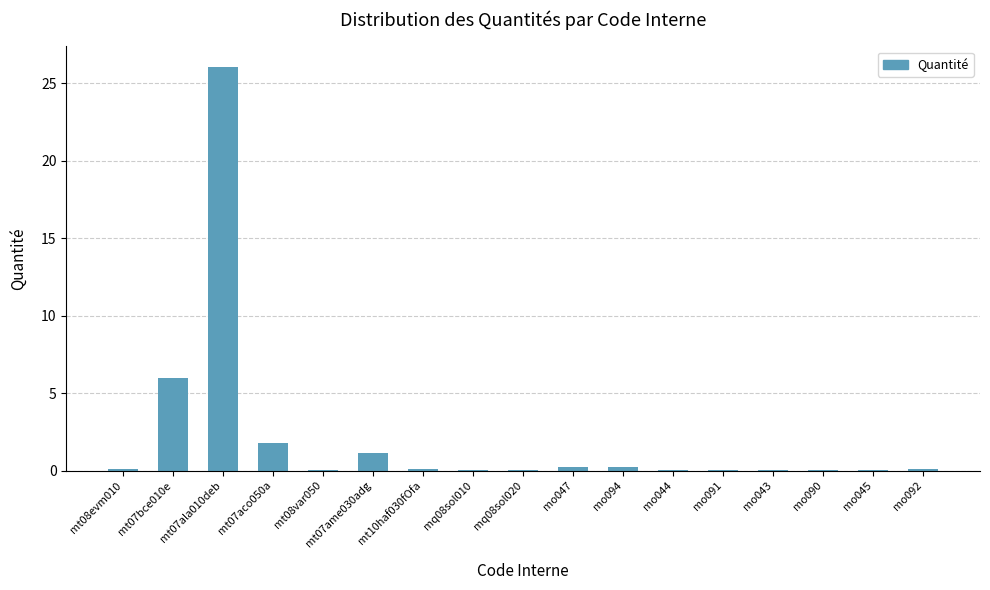

True or false: the data shows 0.0 at mq08sol020.

True